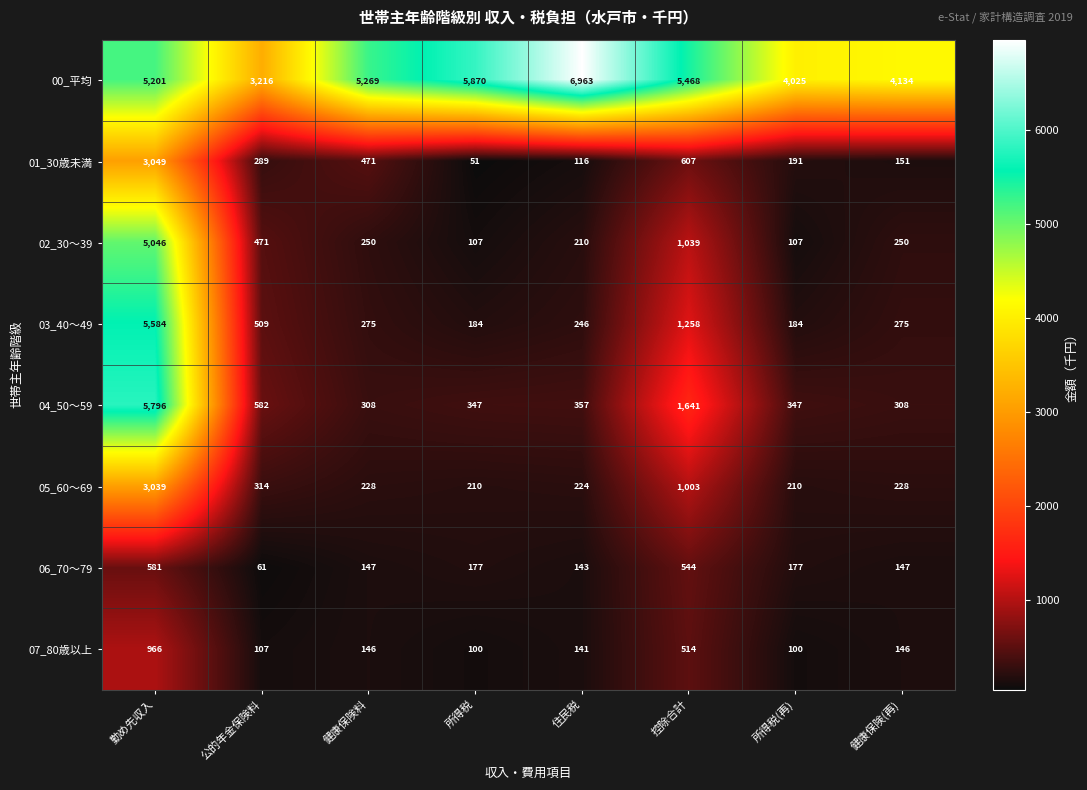

What is the sum of all 02_30～39 values?

7480